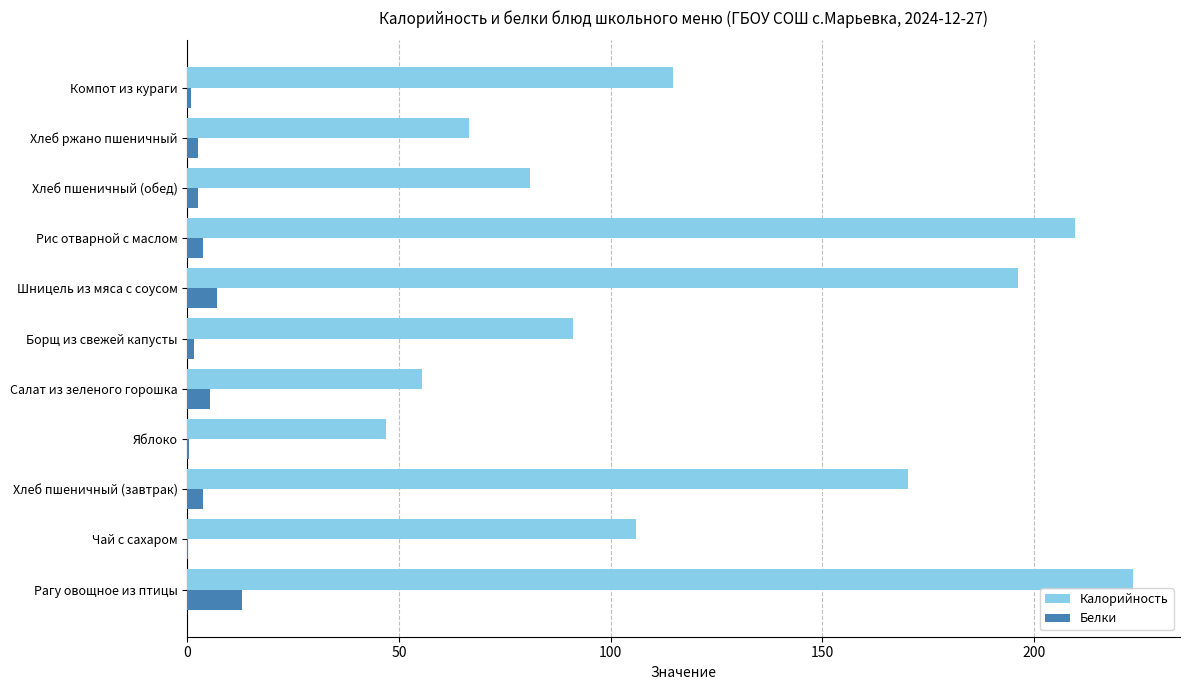

At which category is the sum across all series the highest?

Рагу овощное из птицы